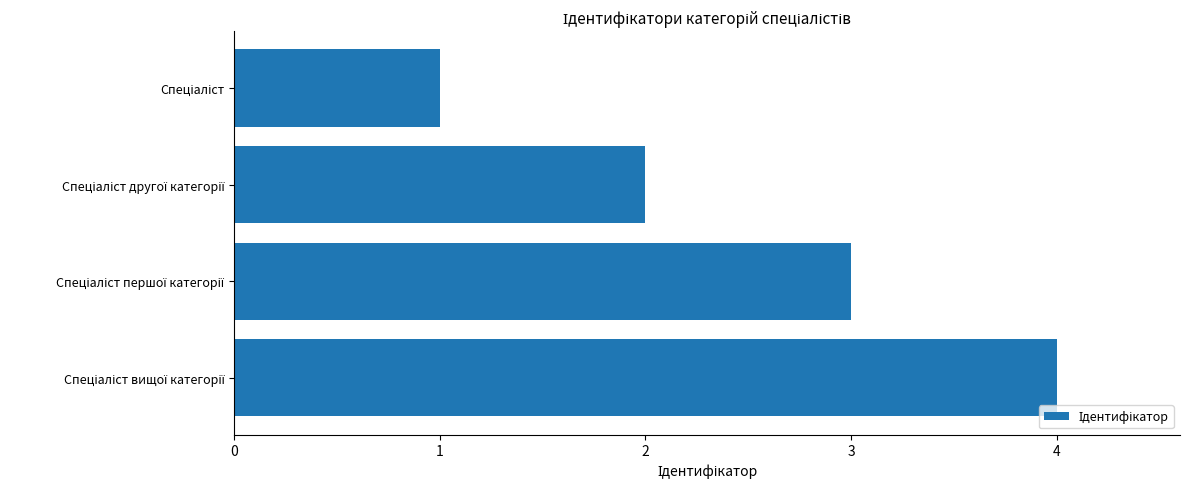

What is the greatest value displayed?

4